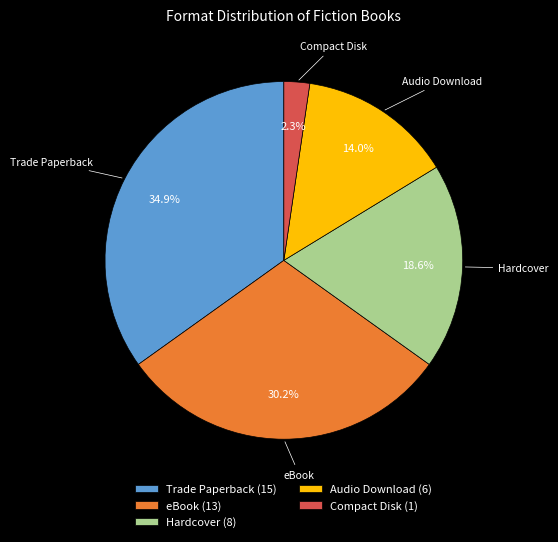

To the nearest percent, what is the difference between the Compact Disk and Audio Download slice percentages?

12%